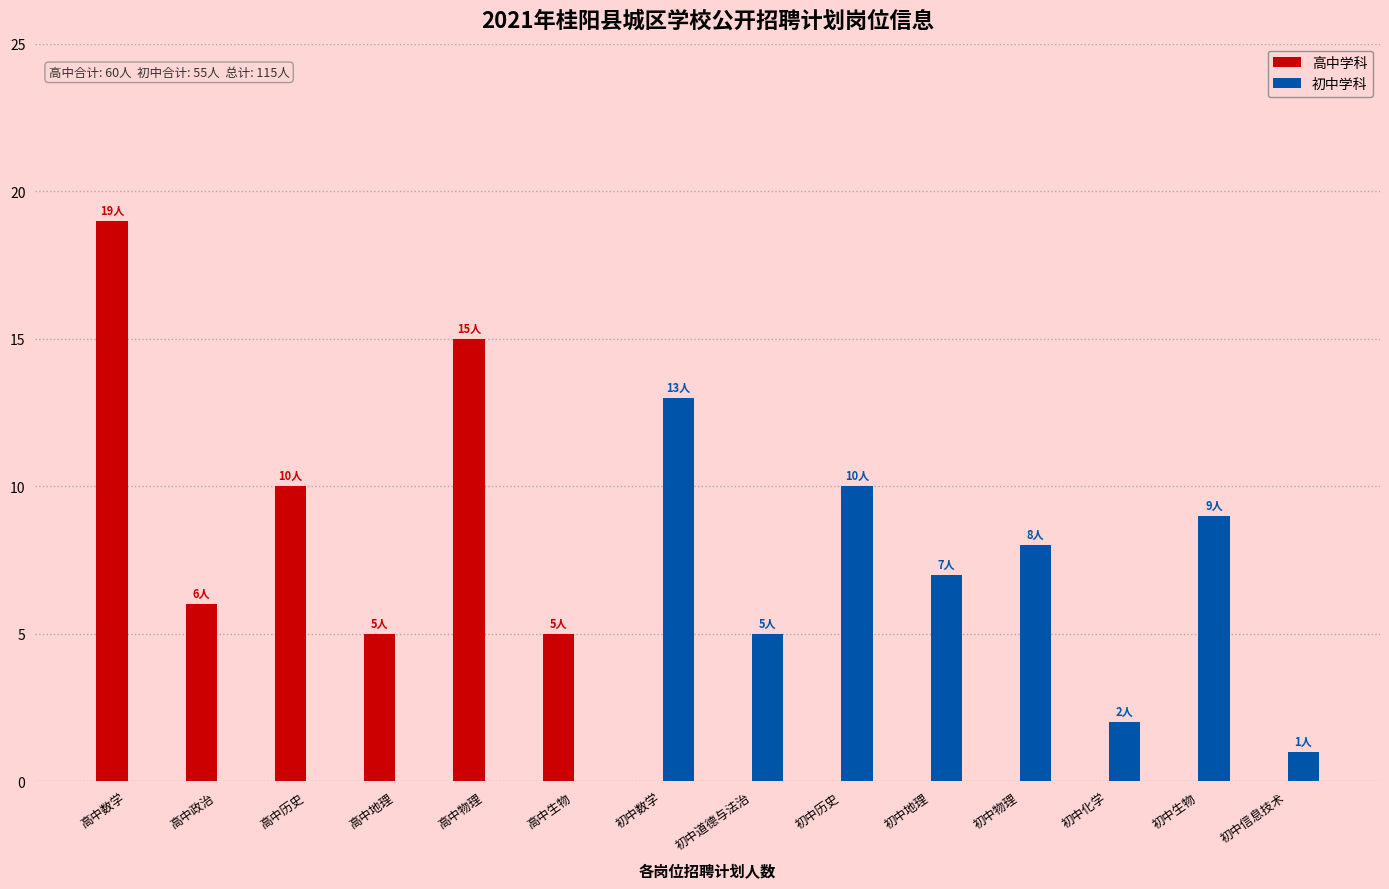

The value of 初中学科 at 初中道德与法治 is 1. True or false?

False